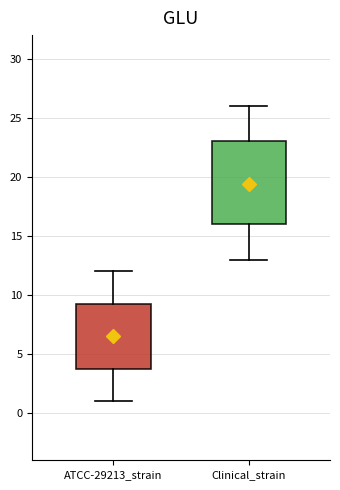

Reading left to right, read every box against the y-axis: the position of its median line, the range the box covers, and the ends of its whiskers. The values are not printed on the chart, so give them approximately, as read against the axis.

ATCC-29213_strain: median 6.5, box 4.0 to 9.5, whiskers 1.0 to 12.0
Clinical_strain: median 19.0, box 16.0 to 23.0, whiskers 13.0 to 26.0